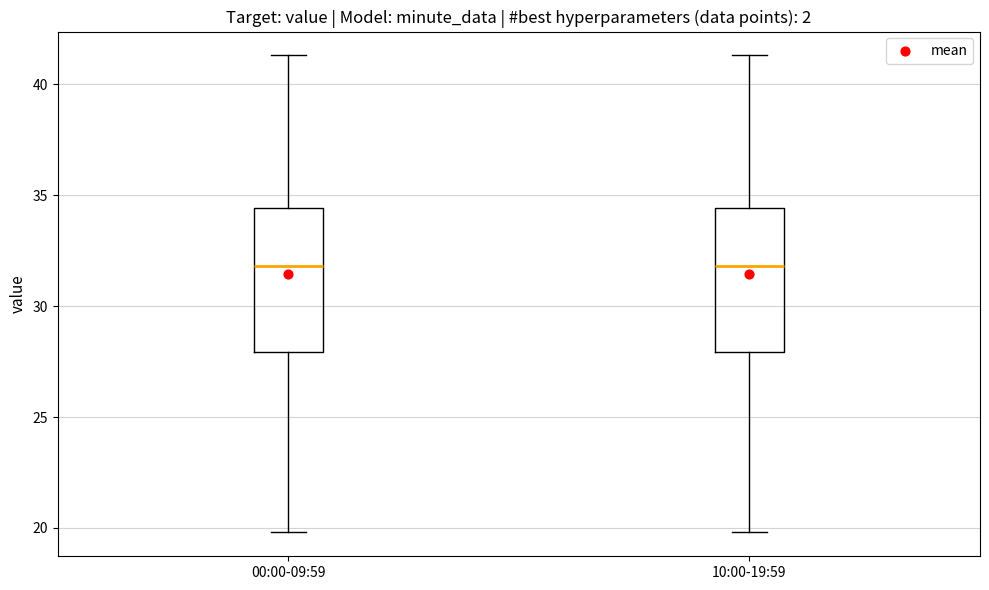

Reading left to right, read every box against the y-axis: the position of its median line, the range the box covers, and the ends of its whiskers. The values are not printed on the chart, so give them approximately, as read against the axis.

00:00-09:59: median 32.0, box 28.0 to 34.5, whiskers 20.0 to 41.5
10:00-19:59: median 32.0, box 28.0 to 34.5, whiskers 20.0 to 41.5